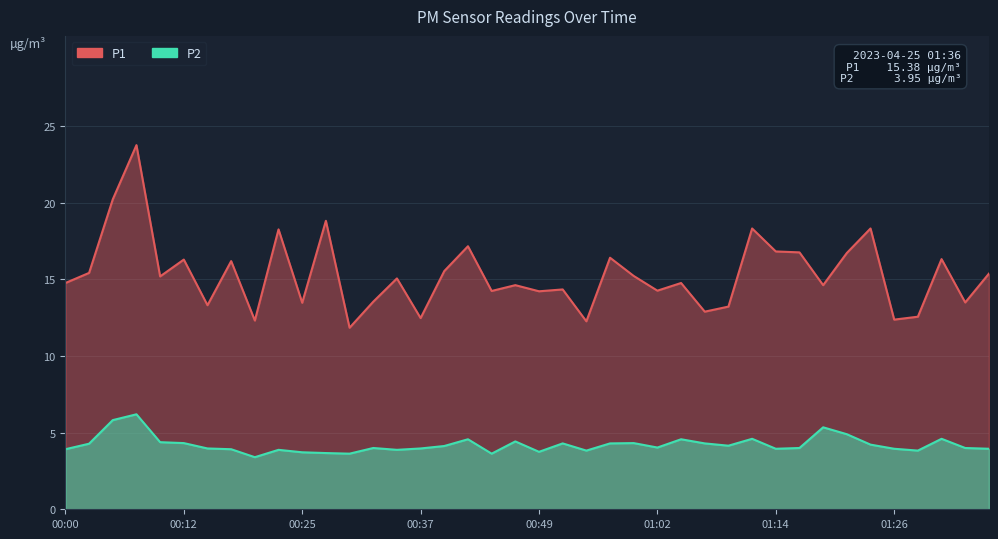

In P1, how many points are lower than both neighbors (excluding endpoints)?

14